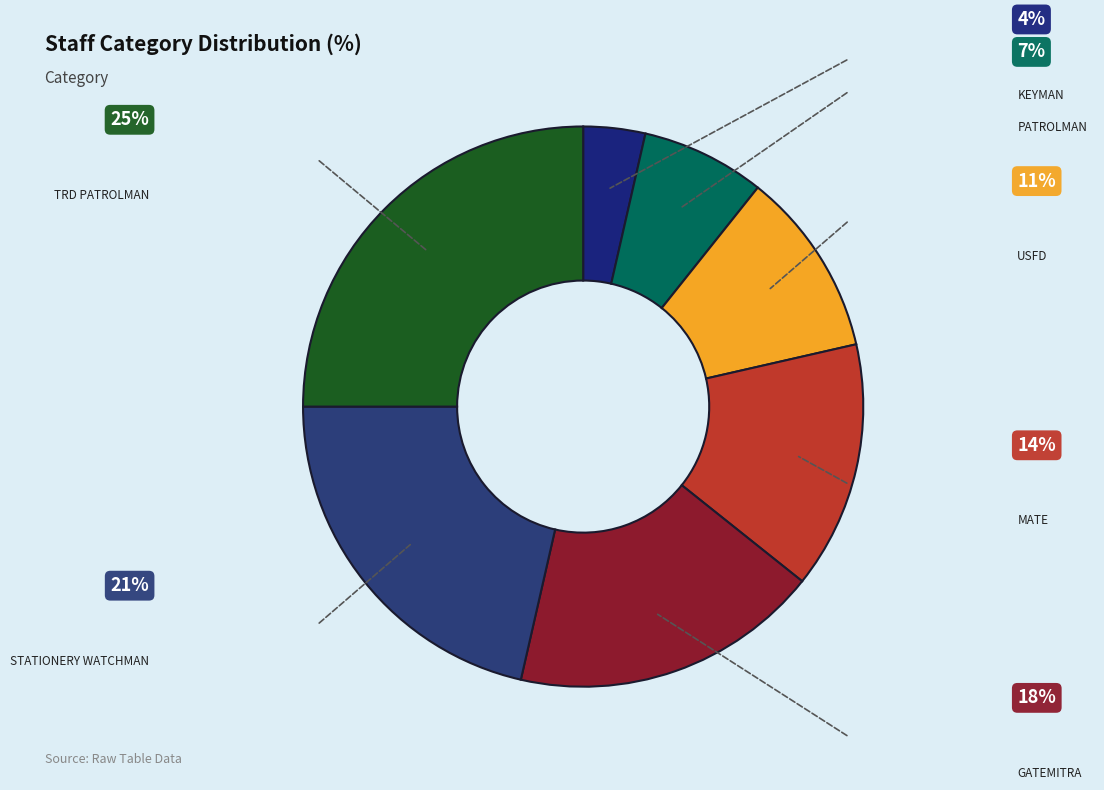

Count the number of slices in the pie.

7